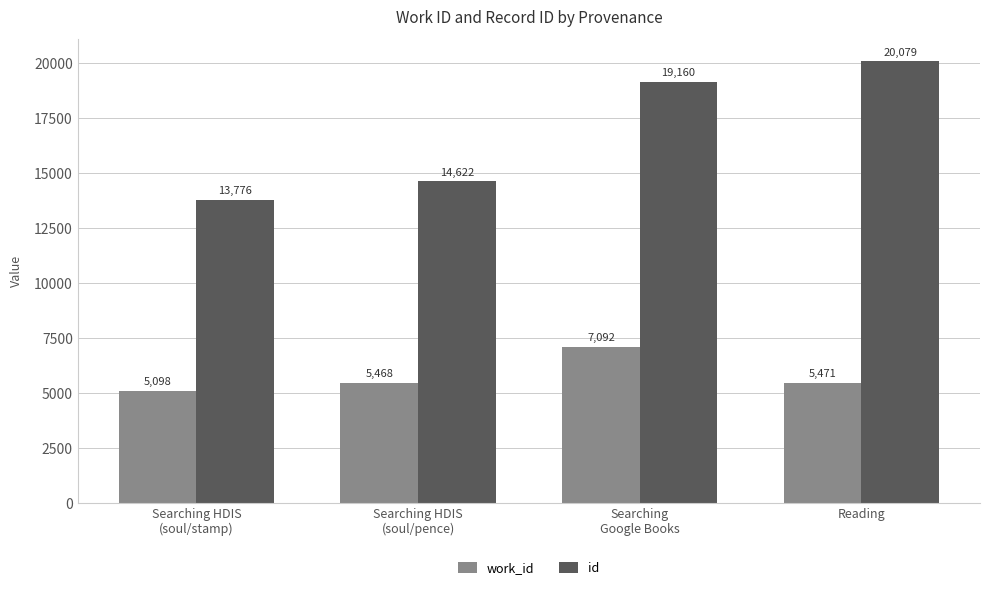

Which series has the largest range (max minus min)?

id